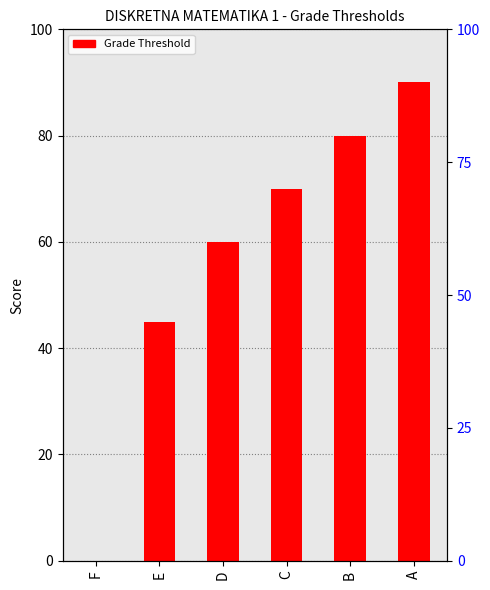

Which has a higher value, A or B?

A